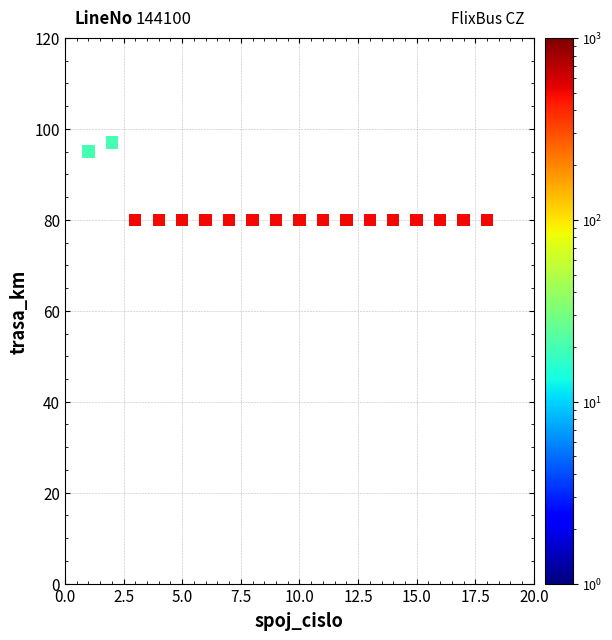

What is the range of X values (max minus min)?

17